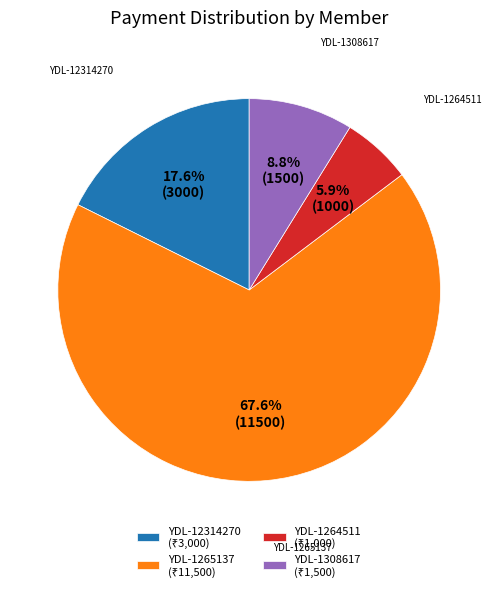

Is there any slice that represents more than half of the pie?

Yes